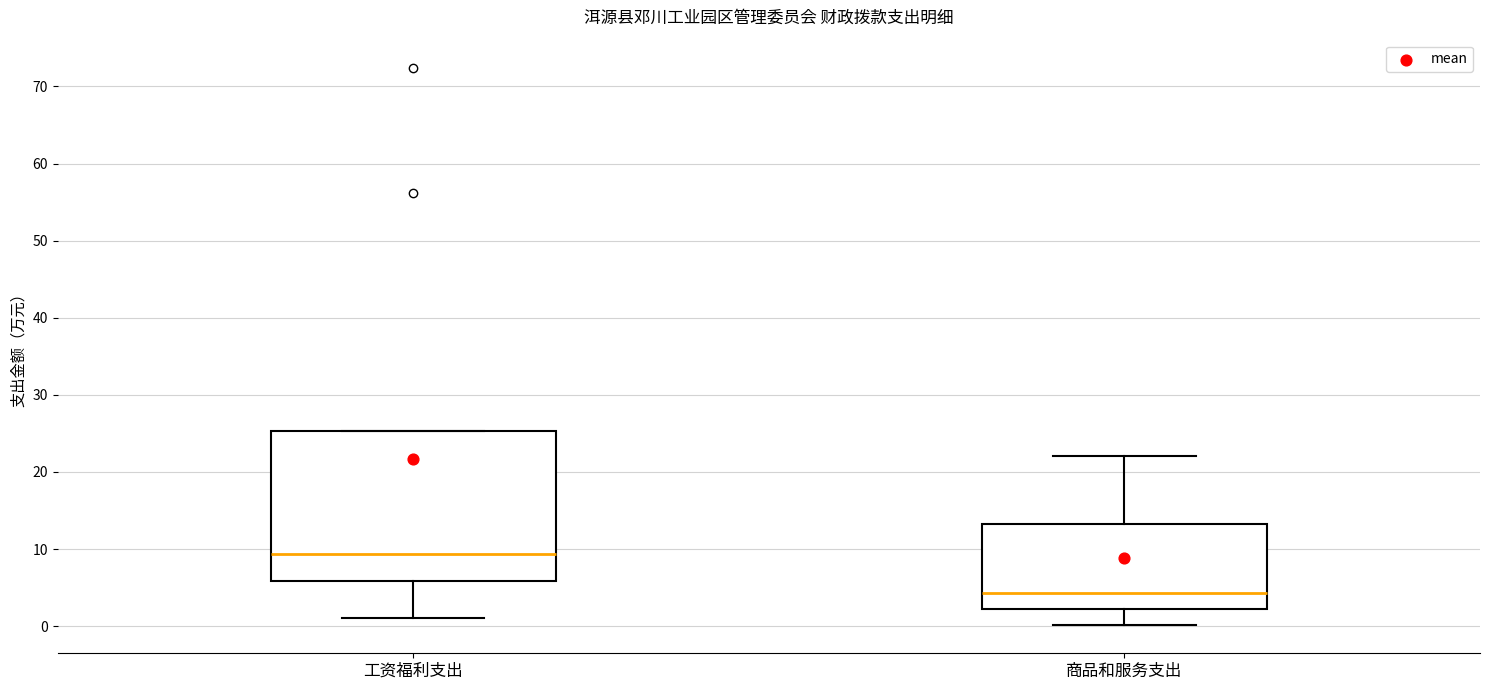

Where is the upper edge of the box for 商品和服务支出 on the y-axis? The values are not printed on the chart, so give them approximately, as read against the axis.

13